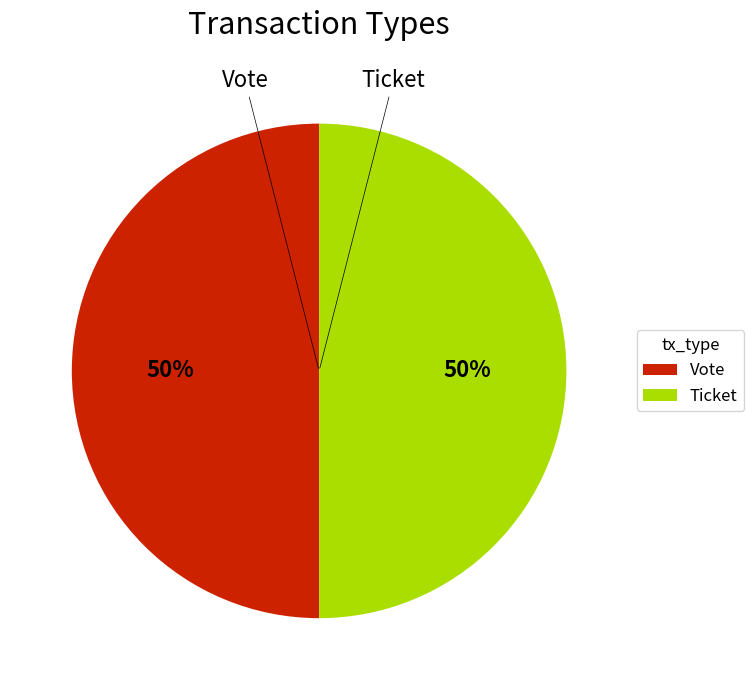

The Vote slice represents 50% of the pie. True or false?

True